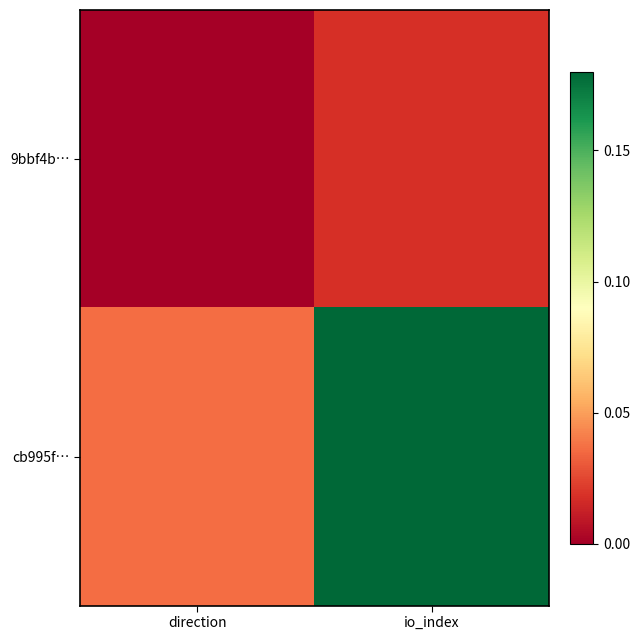

Between direction and io_index, which series saw the biggest shift?

cb995f…